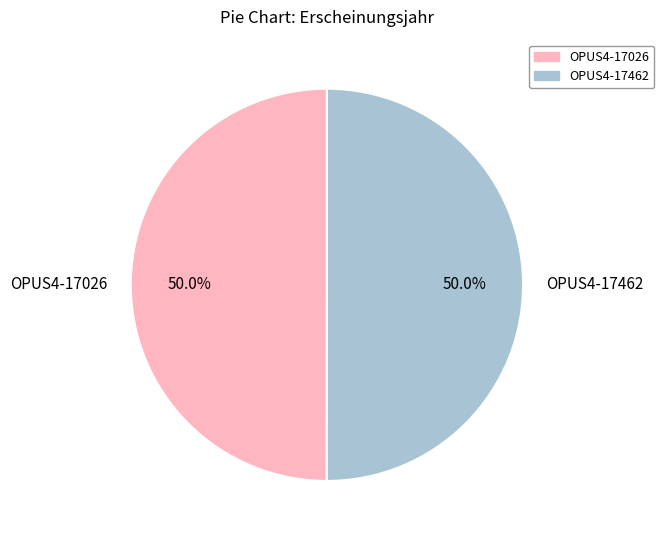

Is the sum of OPUS4-17462 and OPUS4-17026 greater than half?

Yes